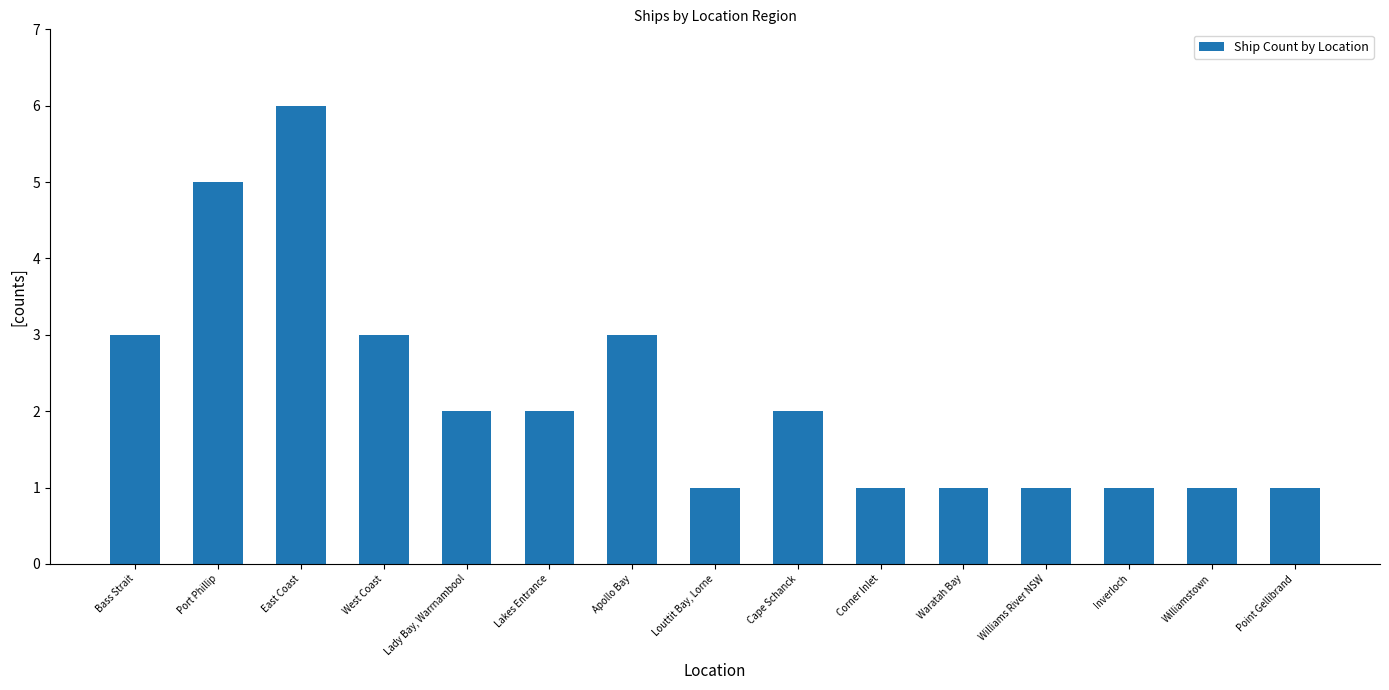

Where does the data first go above 2?

Bass Strait